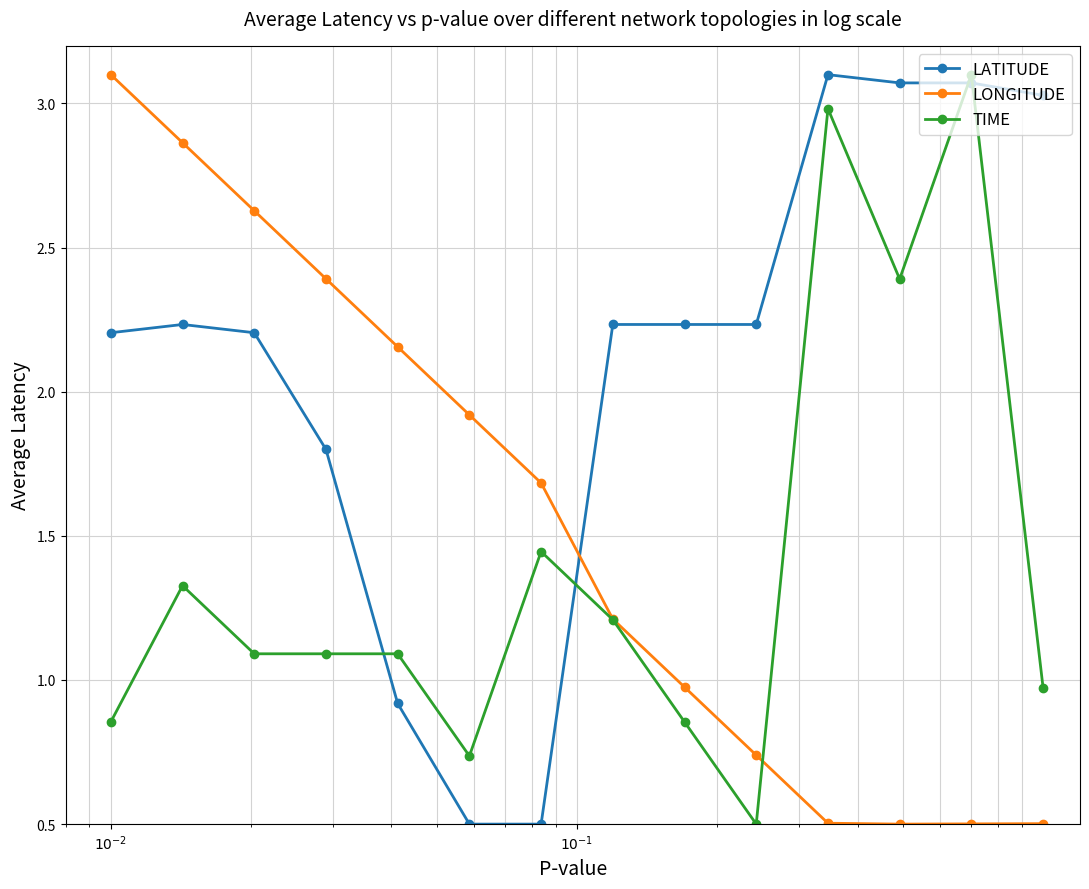

What is the lowest value of the TIME series?

0.5